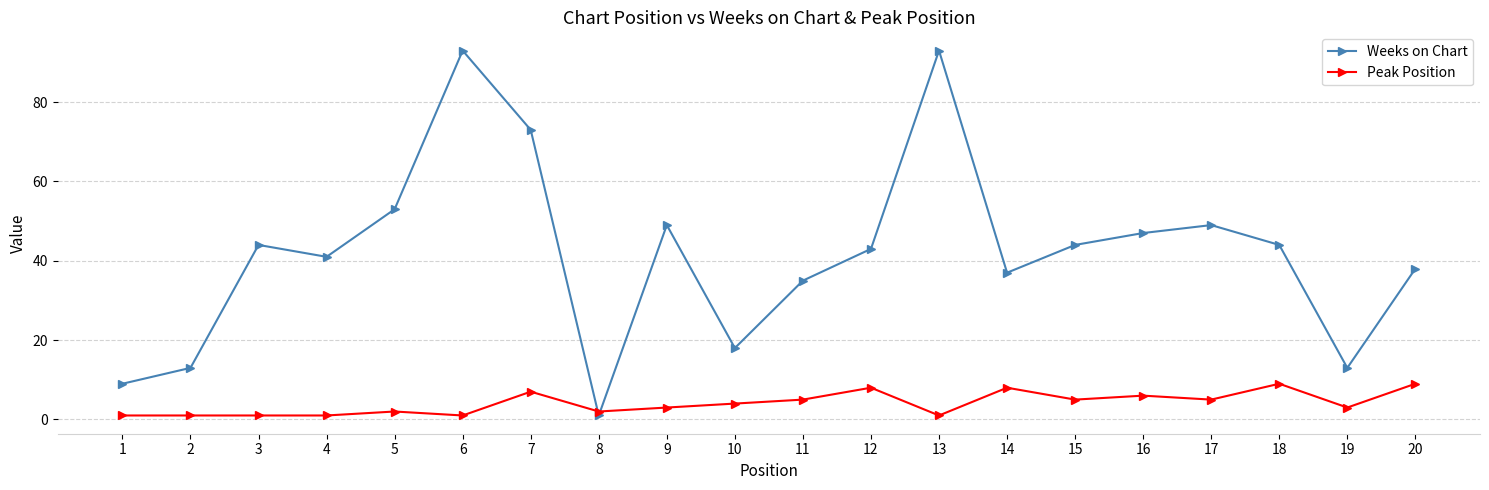

The value of Weeks on Chart at 9 is 49. True or false?

True